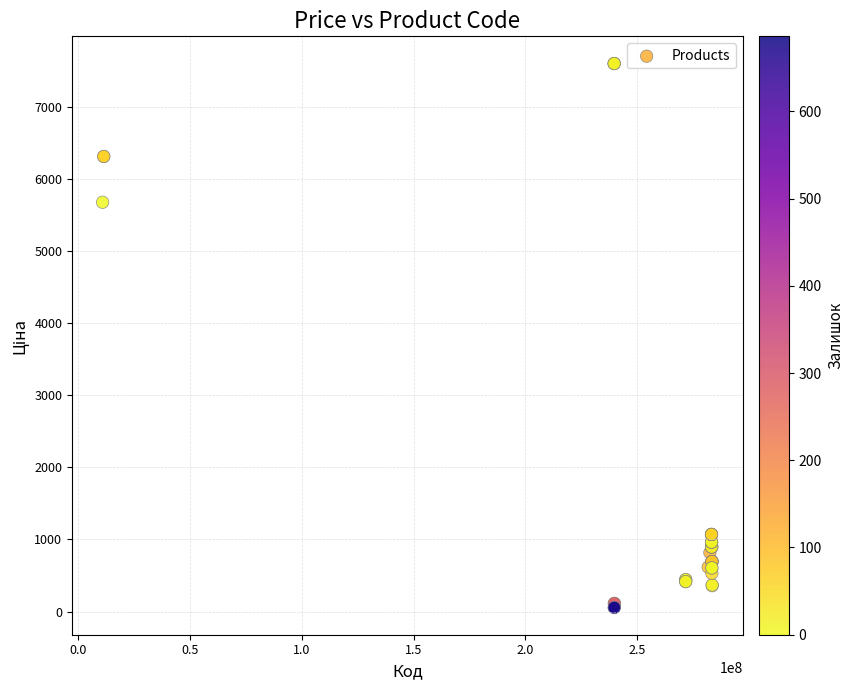

What Y value in the scatter plot is closest to 3826?

5673.8